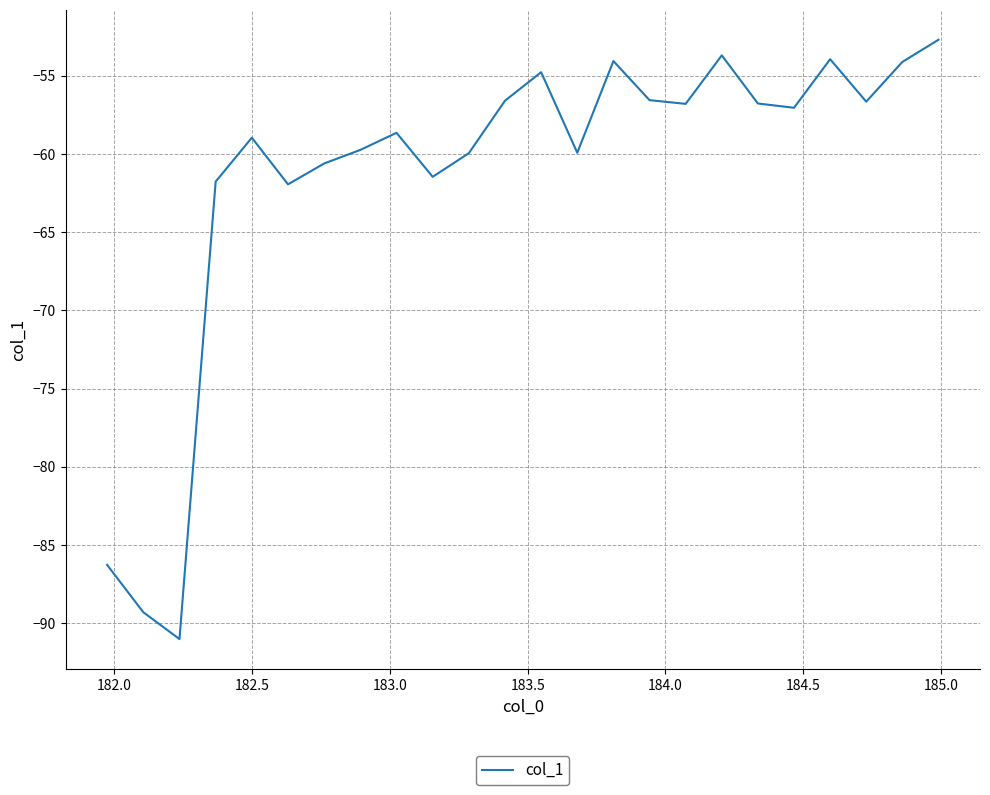

What is the maximum value shown in the chart?

-52.7